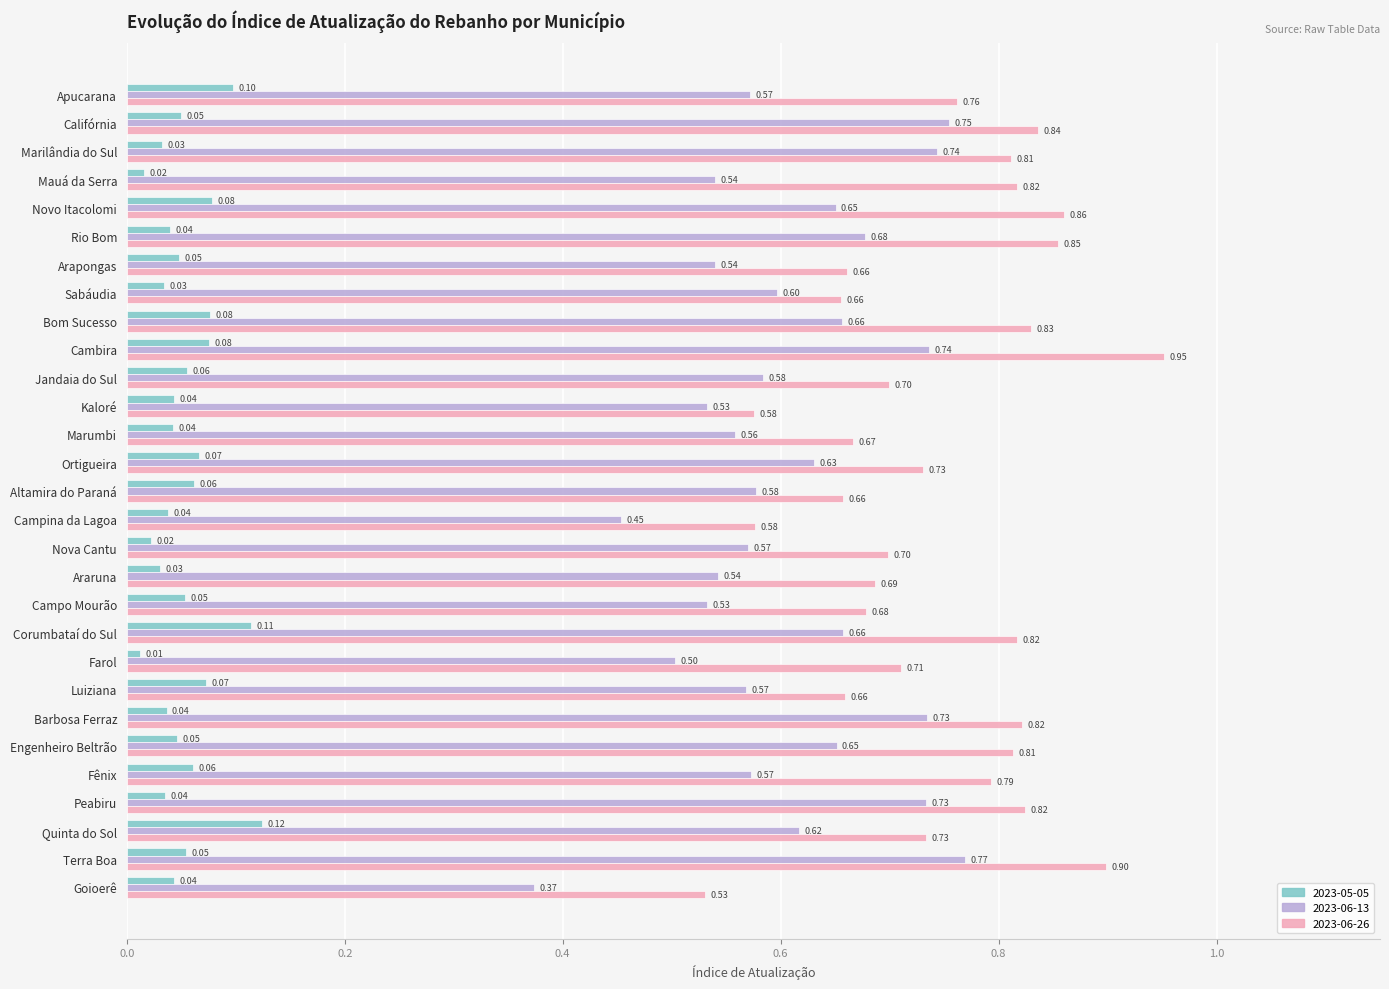

Which label corresponds to the largest value in the chart?

Cambira